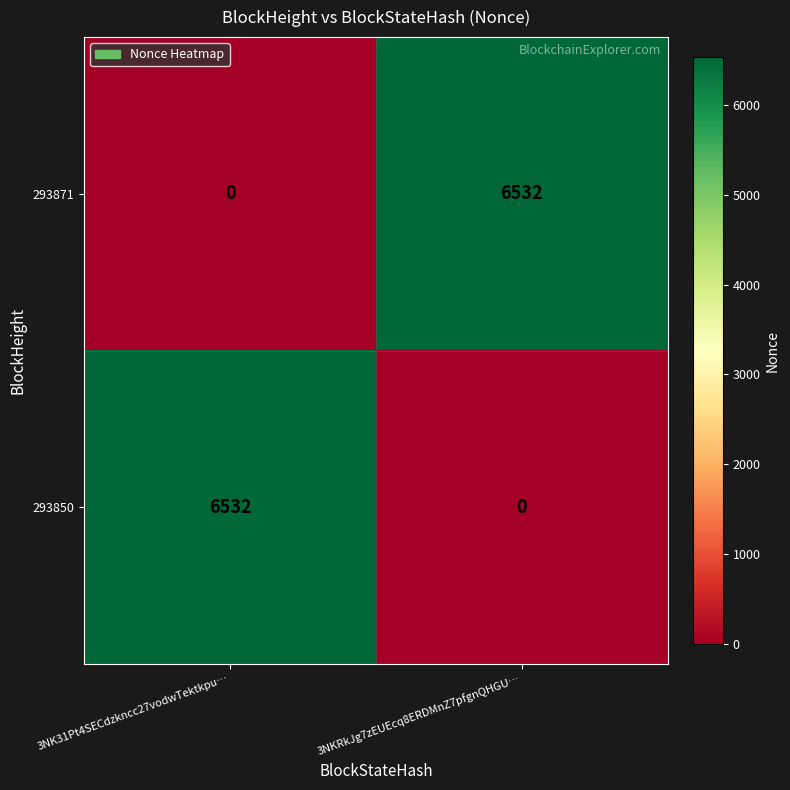

What is the difference between the maximum and minimum values in the 293850 series?

6532